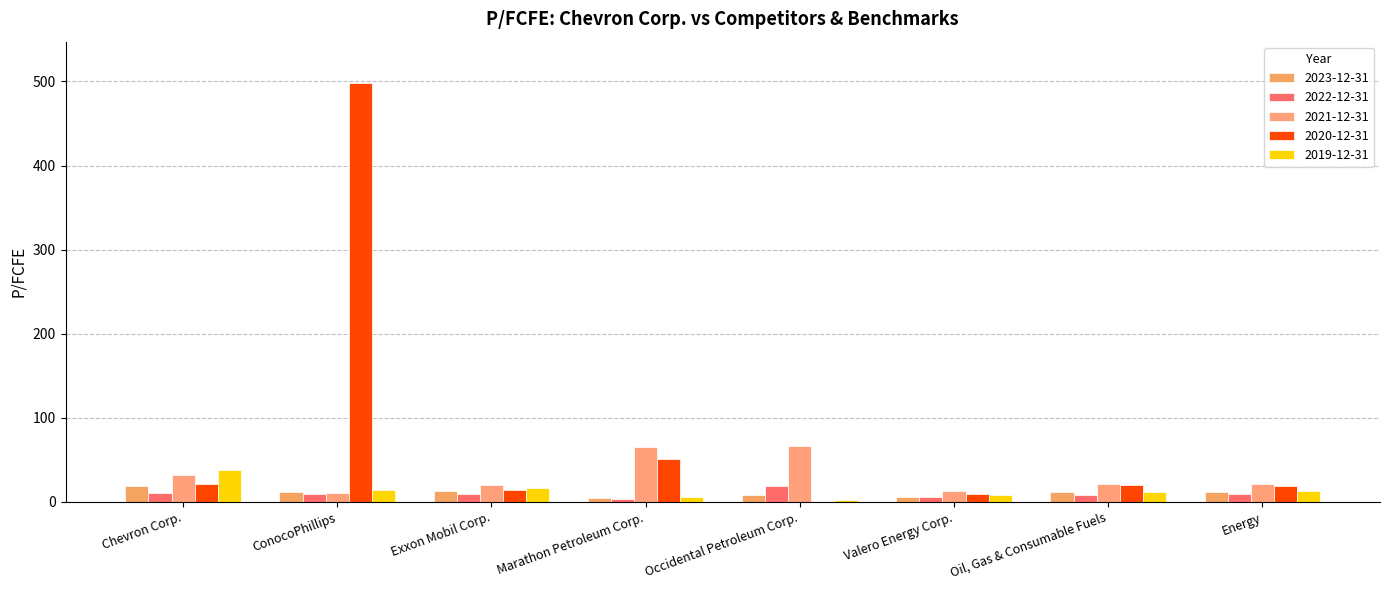

Are the bars horizontal?

No